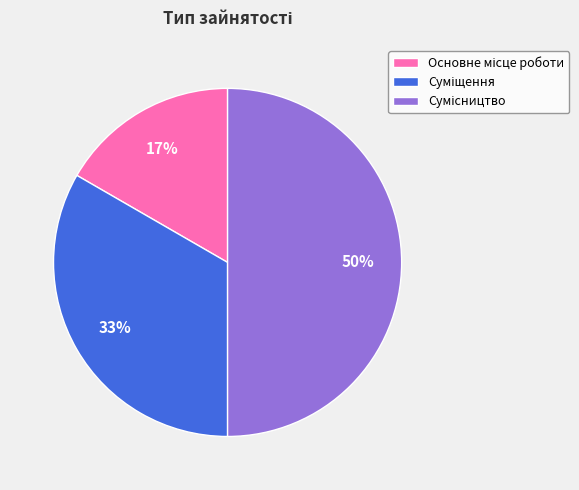

To the nearest percent, what is the average slice percentage?

33%